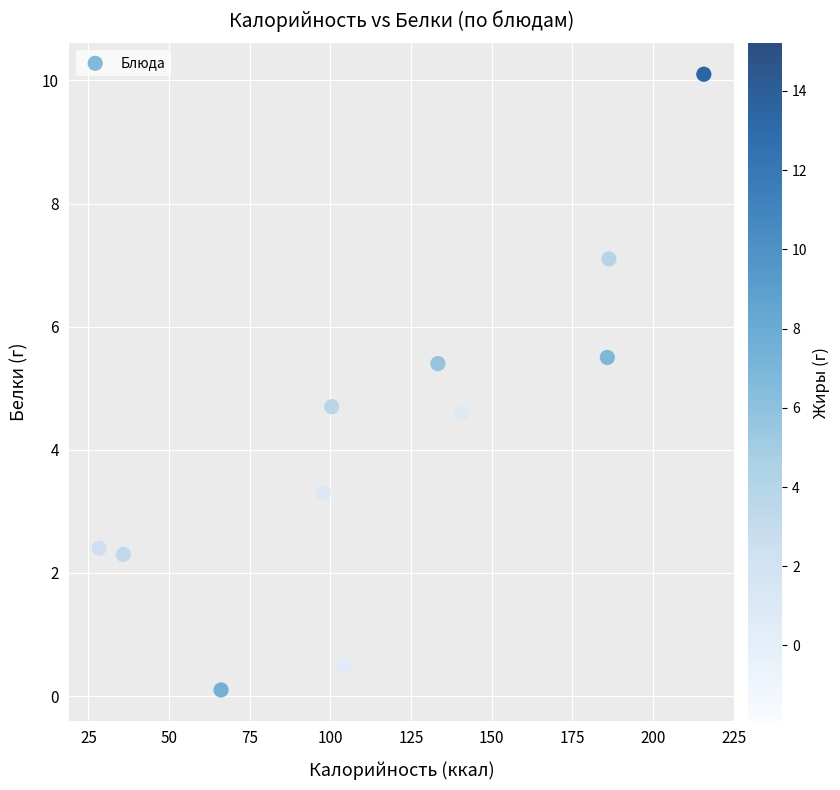

What is the average Y value?

4.2